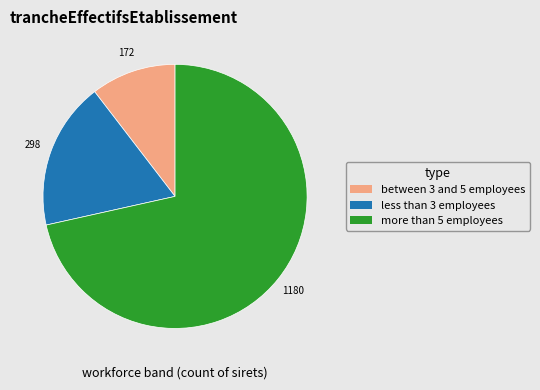

Is there any slice that represents more than half of the pie?

Yes